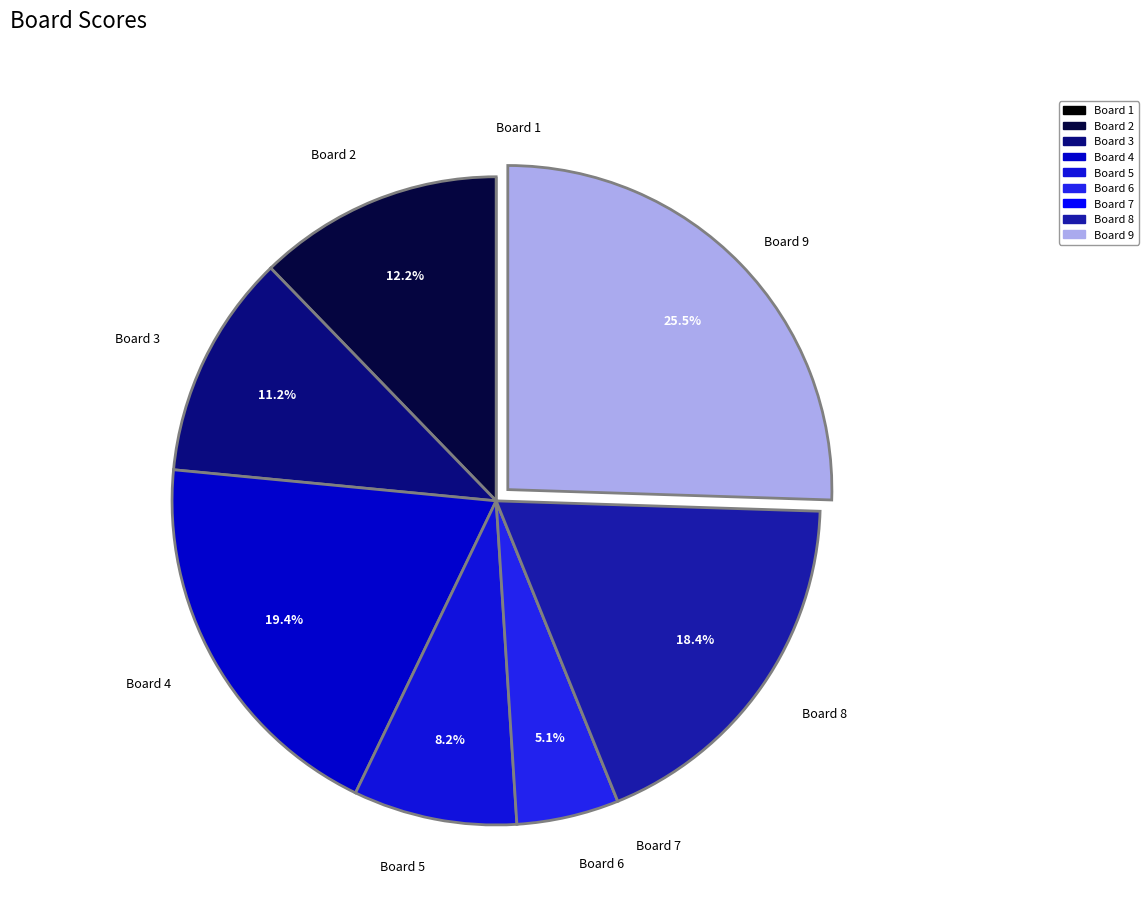

Combined, what portion of the pie is Board 5 and Board 6?

13.3%